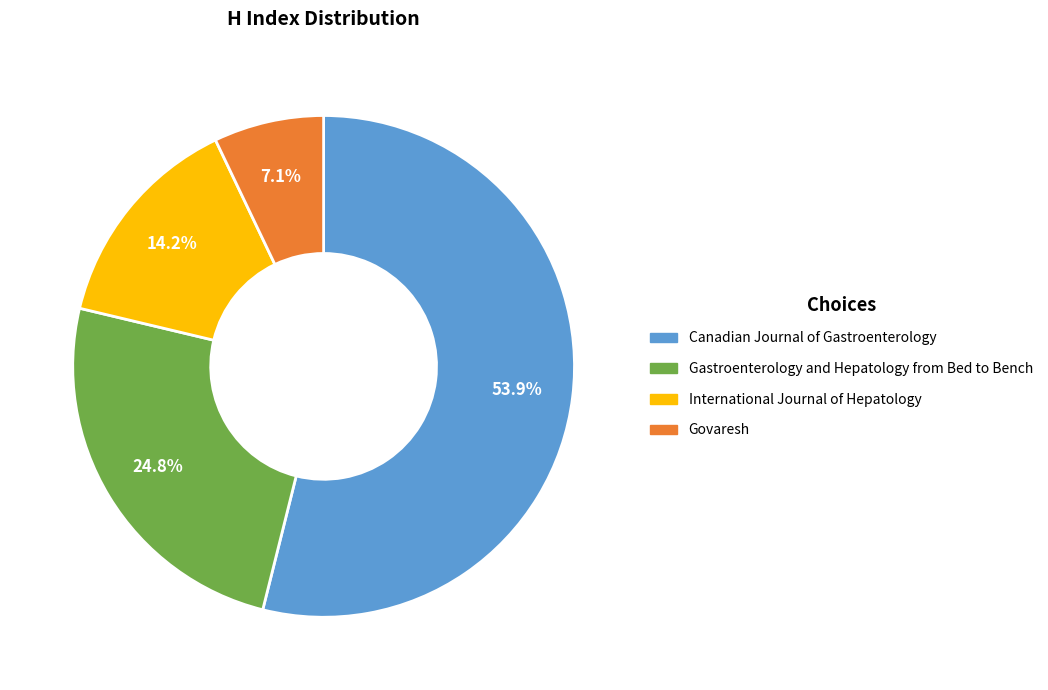

What percentage is NOT represented by Gastroenterology and Hepatology from Bed to Bench?

75.2%